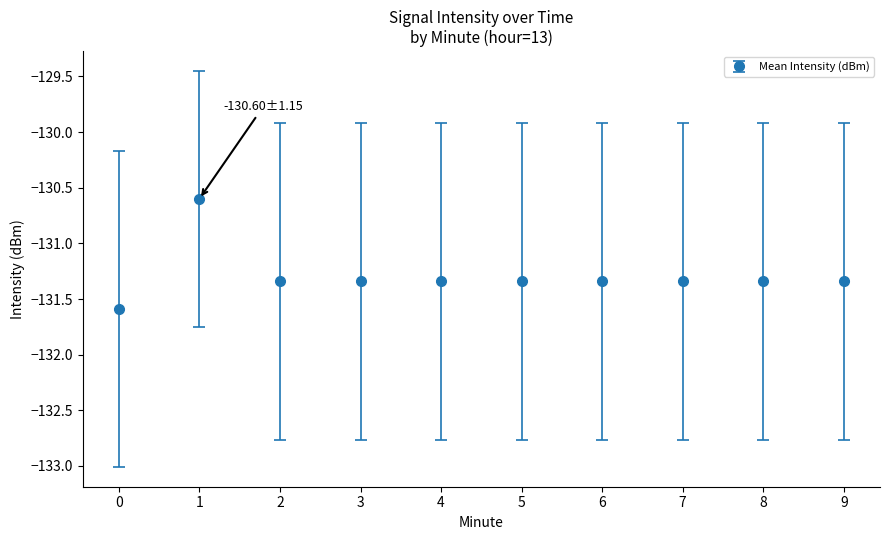

What is the approximate value at 0?

-131.6